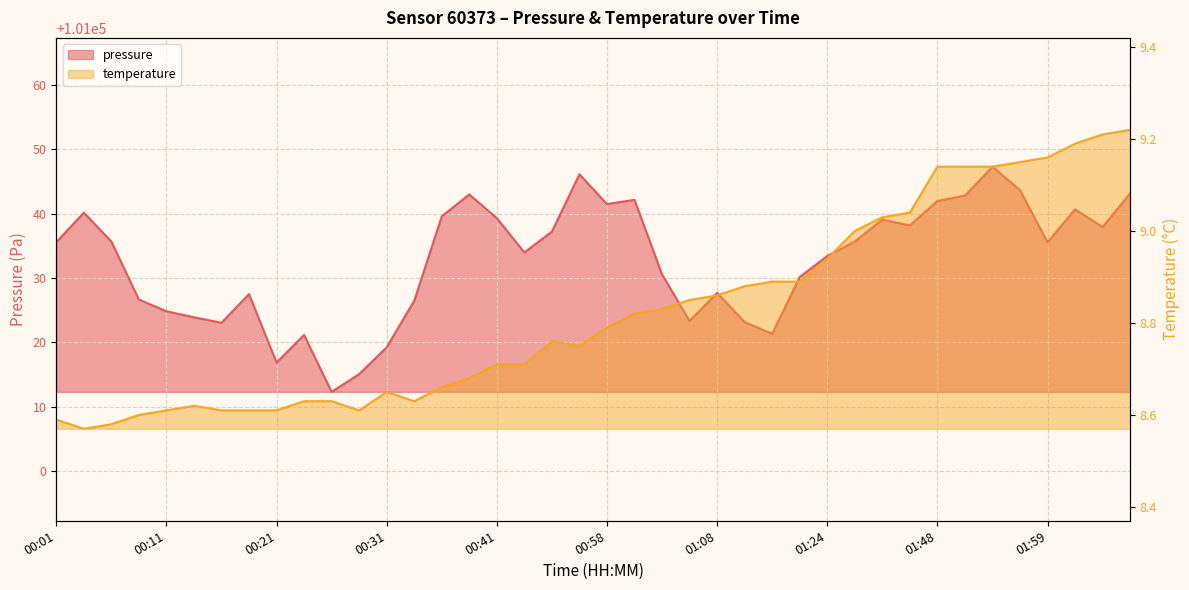

What is the label of the 31st point from the right?

00:23